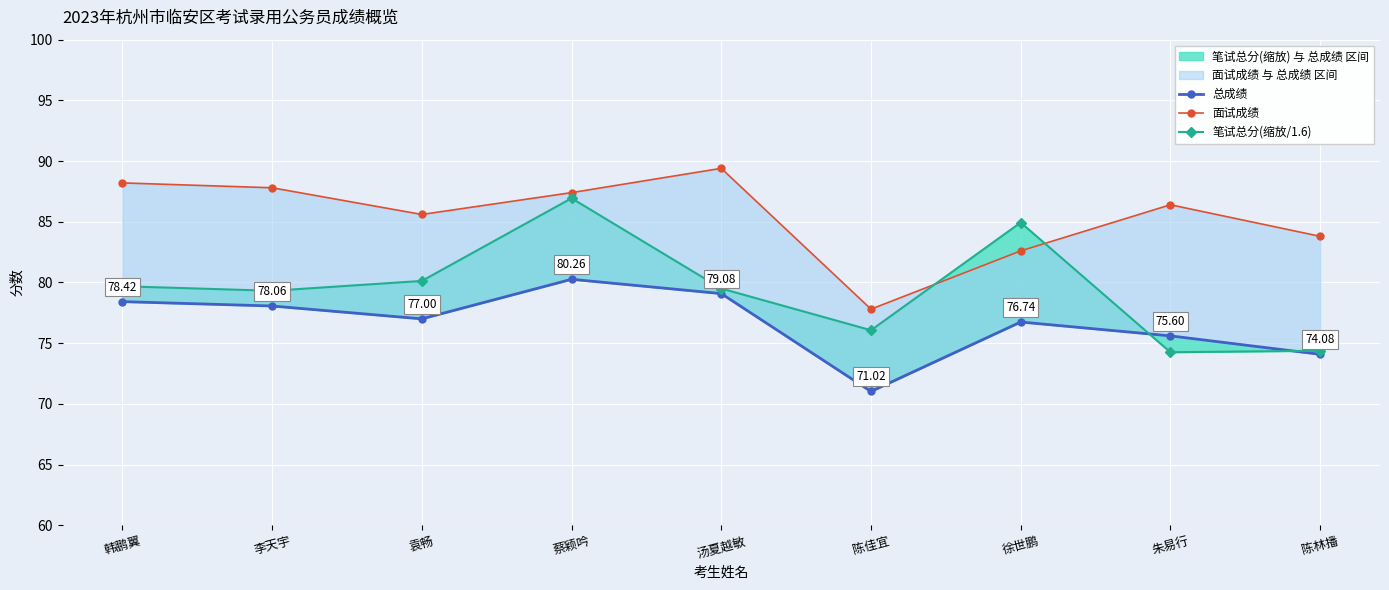

Is this an area chart (filled region under the line)?

No